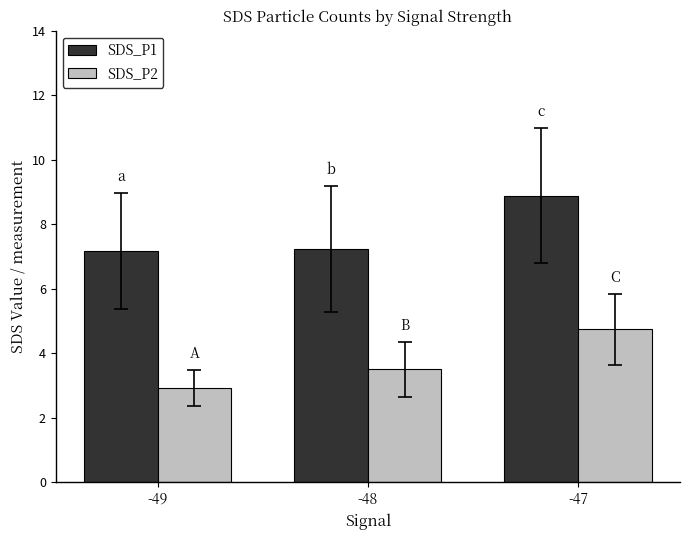

The SDS_P1 series shows 8.9 at -47. True or false?

True